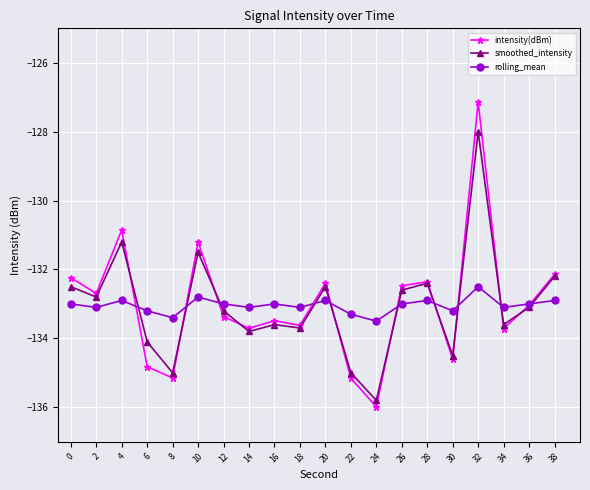

Is this an area chart (filled region under the line)?

No